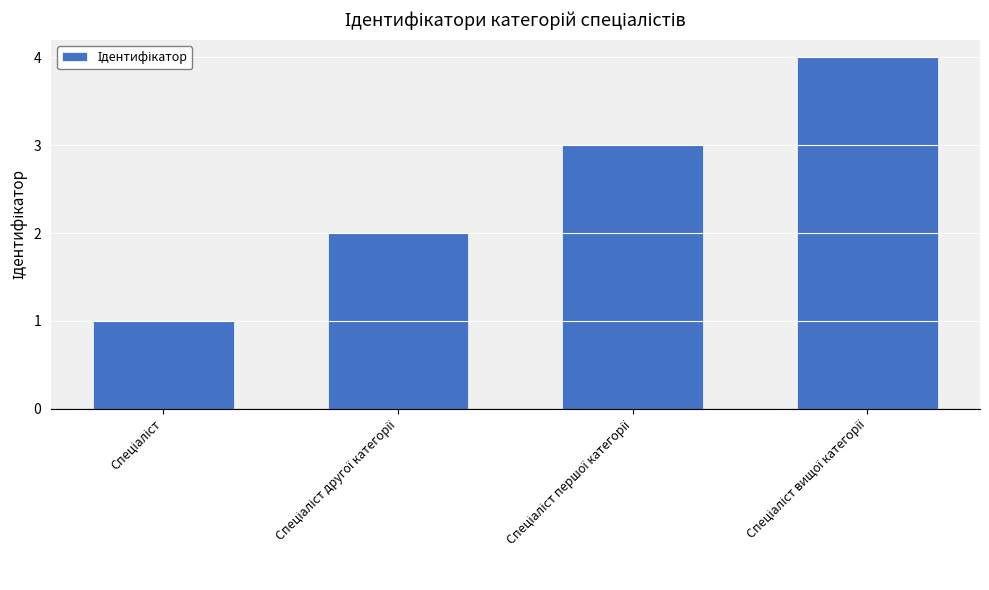

Count the number of data series in this chart.

1